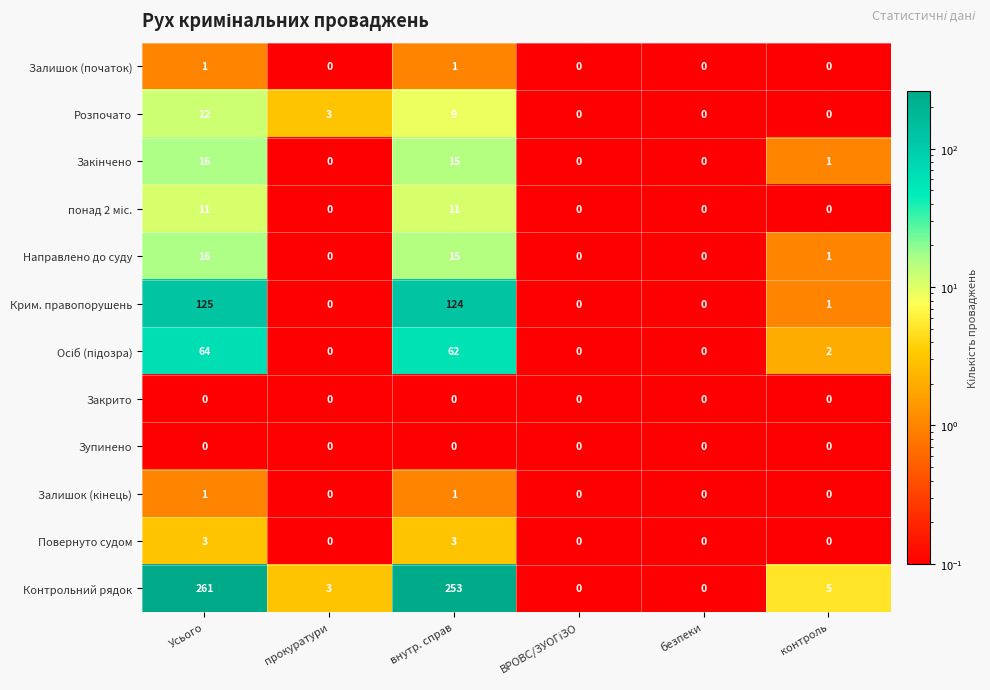

What is the total value across all series at контроль?

10